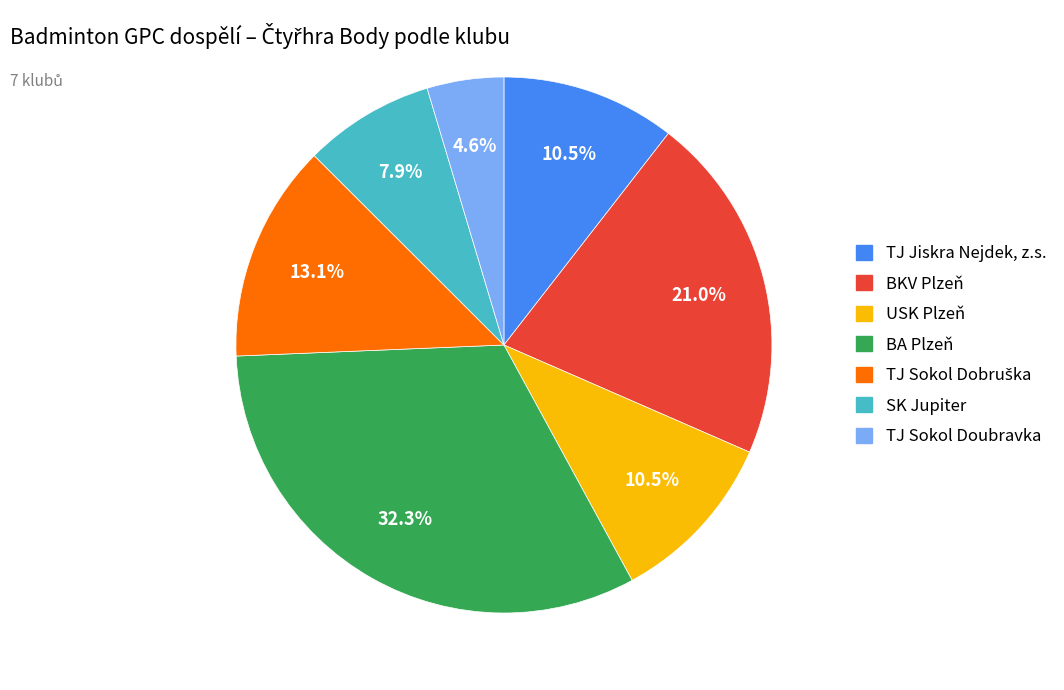

Is there a majority slice in this chart?

No